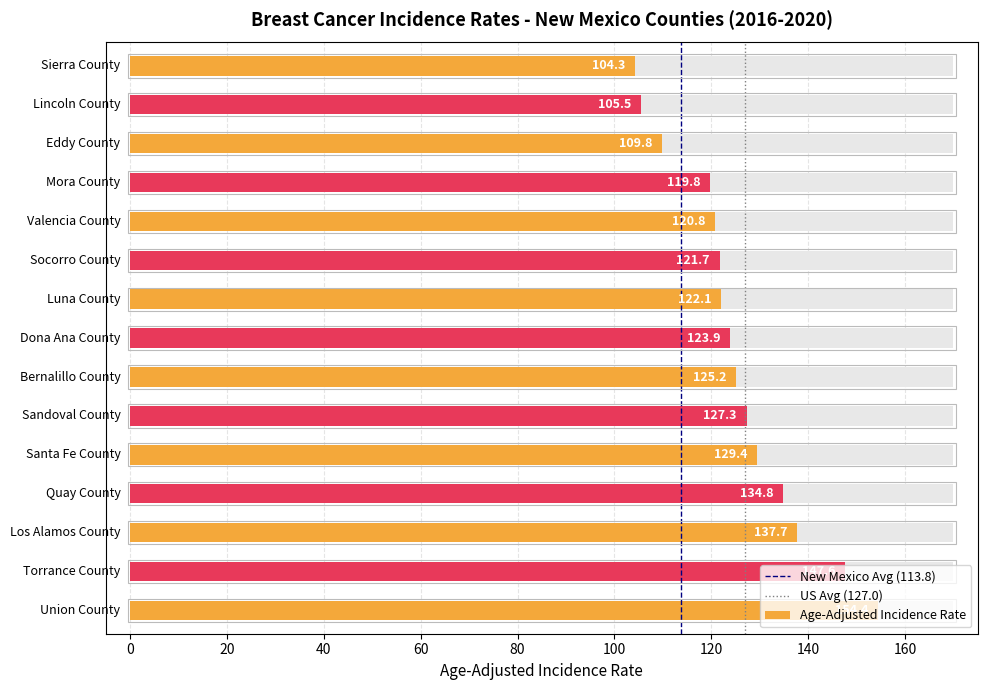

How many bars are there in each group?

2